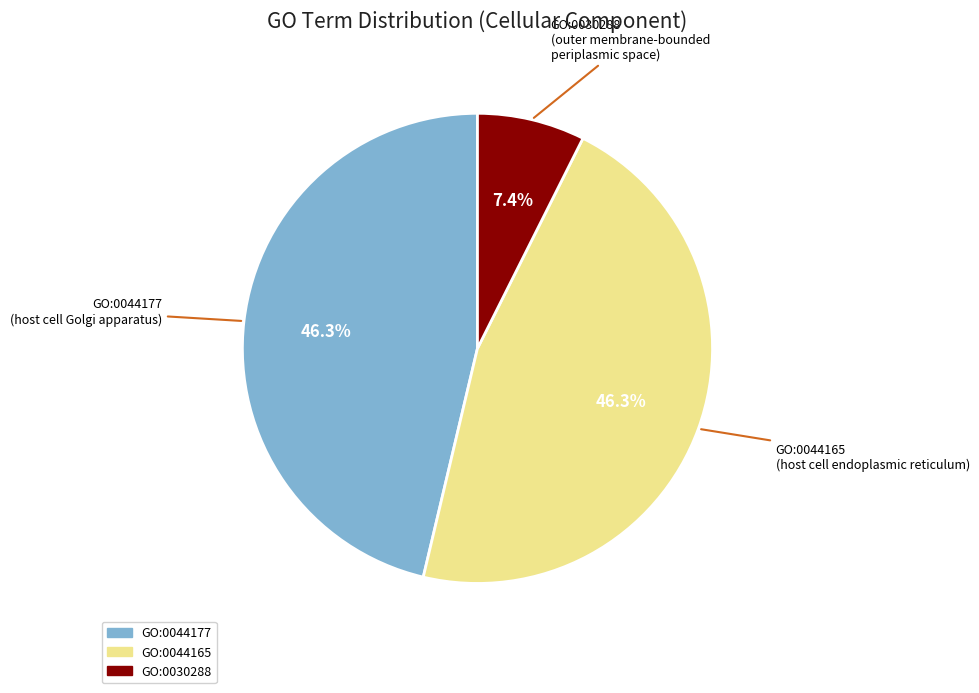

What percentage is NOT represented by GO:0044177?

53.7%